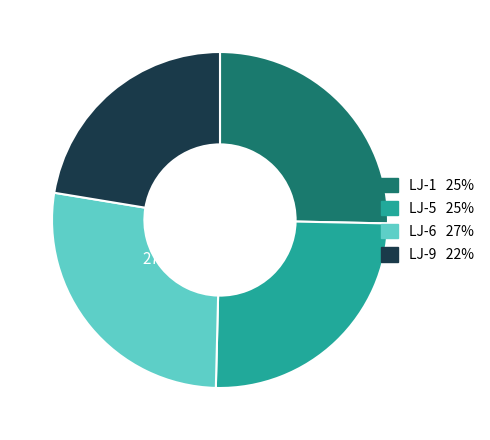

Between LJ-9 and LJ-6, which is larger?

LJ-6